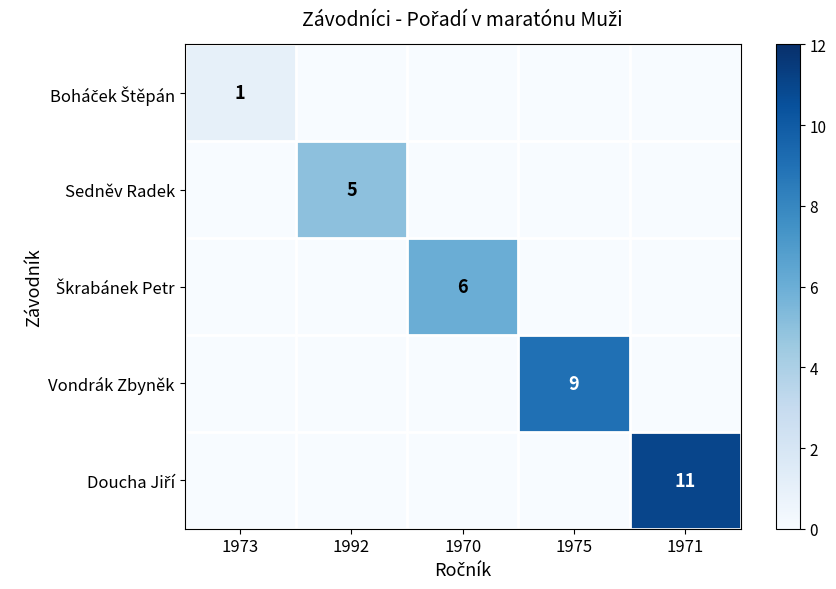

How many values in the Doucha Jiří series exceed 0?

1